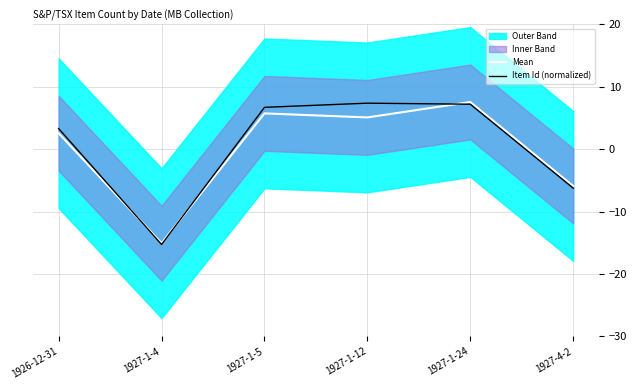

Where does the Mean series first go above 5?

1927-1-5